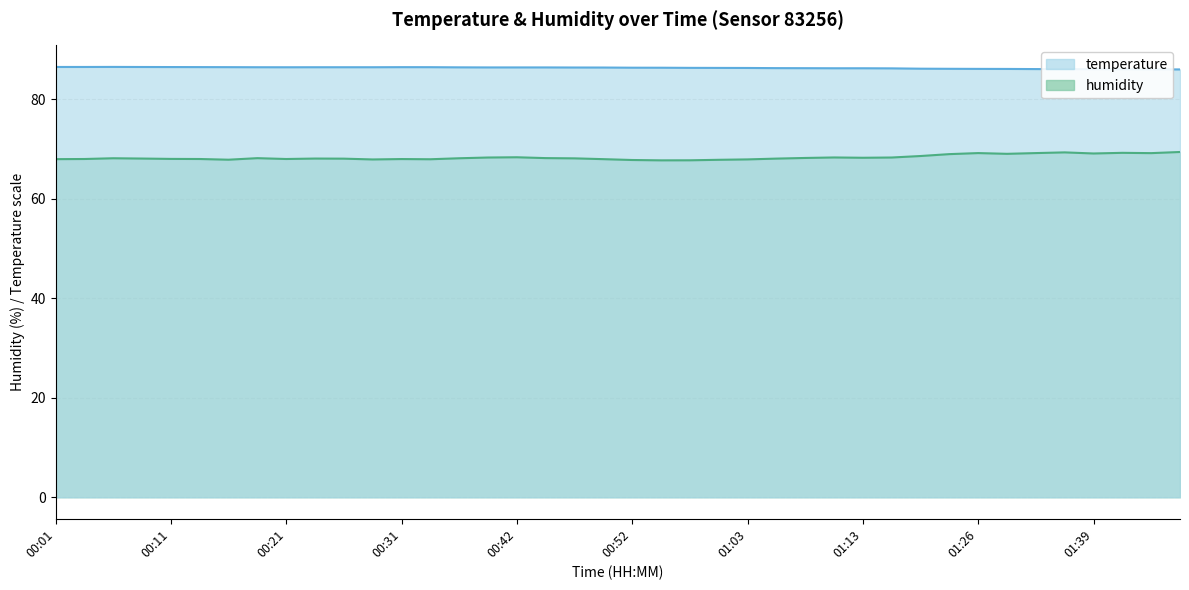

Reading right to left, what are all the values shown in this chart?

temperature: 86.0	86.0	86.0	86.0	86.0	86.0	86.1	86.1	86.1	86.1	86.2	86.2	86.2	86.2	86.2	86.3	86.3	86.3	86.3	86.3	86.3	86.3	86.4	86.4	86.4	86.4	86.4	86.4	86.4	86.4	86.4	86.4	86.4	86.4	86.4	86.4	86.4	86.5	86.5	86.5
humidity: 69.4	69.1	69.2	69.1	69.3	69.2	69.0	69.2	68.9	68.6	68.3	68.2	68.3	68.2	68.0	67.9	67.8	67.7	67.7	67.8	67.9	68.1	68.1	68.3	68.3	68.1	67.9	68.0	67.9	68.0	68.0	68.0	68.1	67.8	68.0	68.0	68.0	68.1	68.0	67.9